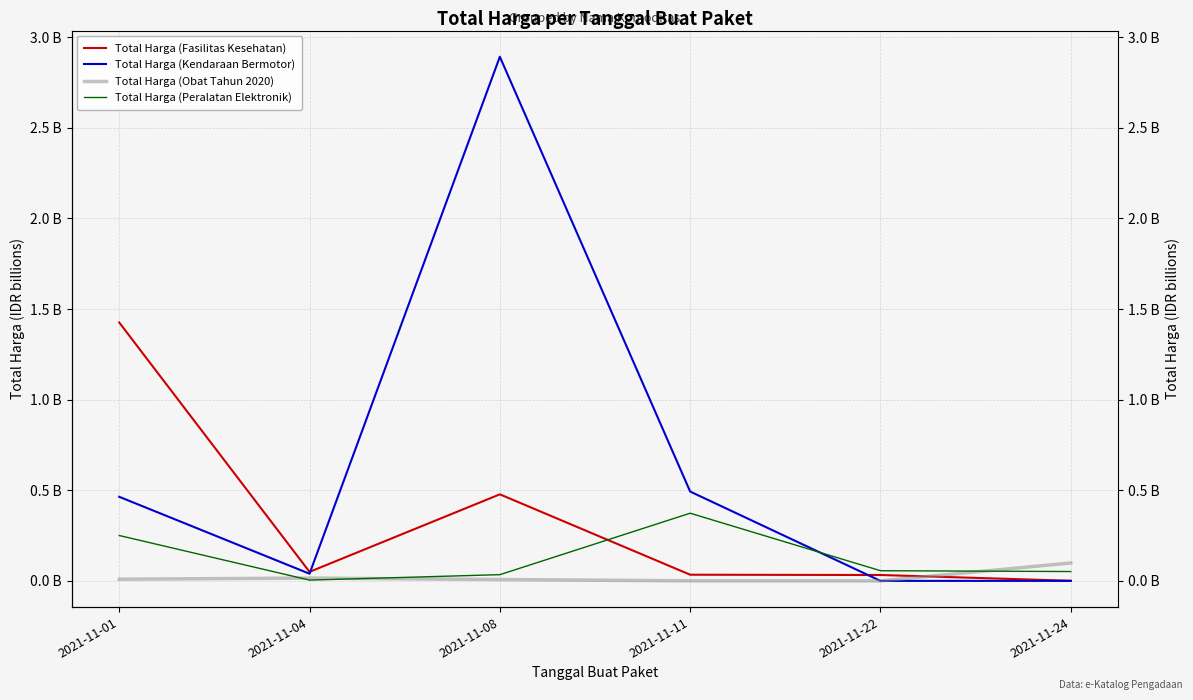

Reading left to right, extract all data points from this chart.

Total Harga (Fasilitas Kesehatan): 2021-11-01=1.4	2021-11-04=0.0	2021-11-08=0.5	2021-11-11=0.0	2021-11-22=0.0	2021-11-24=0.0
Total Harga (Kendaraan Bermotor): 2021-11-01=0.5	2021-11-04=0.0	2021-11-08=2.9	2021-11-11=0.5	2021-11-22=0.0	2021-11-24=0.0
Total Harga (Obat Tahun 2020): 2021-11-01=0.0	2021-11-04=0.0	2021-11-08=0.0	2021-11-11=0.0	2021-11-22=0.0	2021-11-24=0.1
Total Harga (Peralatan Elektronik): 2021-11-01=0.3	2021-11-04=0.0	2021-11-08=0.0	2021-11-11=0.4	2021-11-22=0.1	2021-11-24=0.1